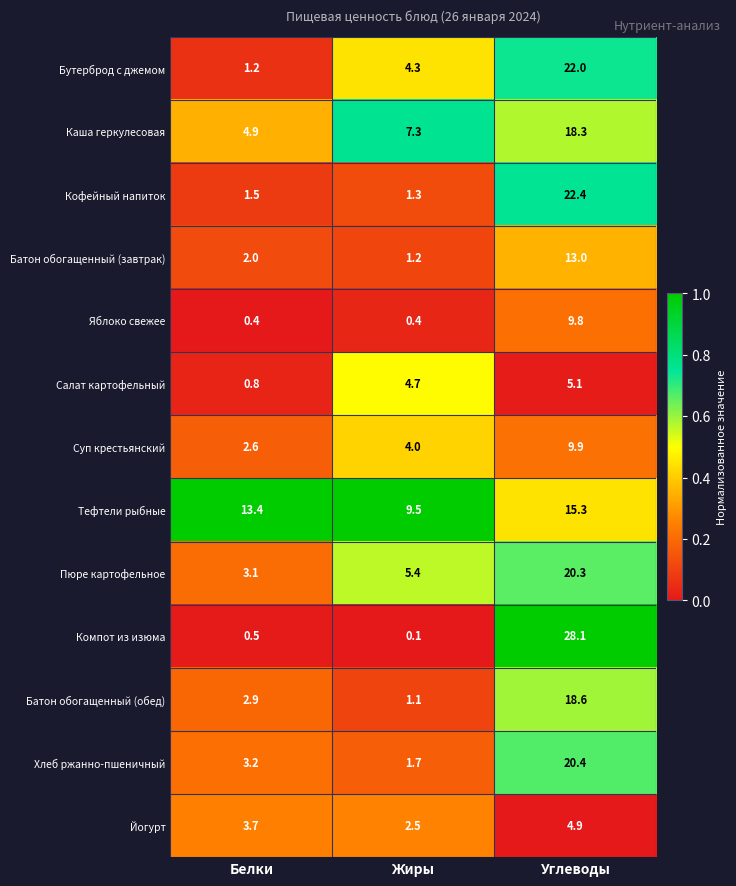

Which series changed the most between Жиры and Углеводы?

Компот из изюма